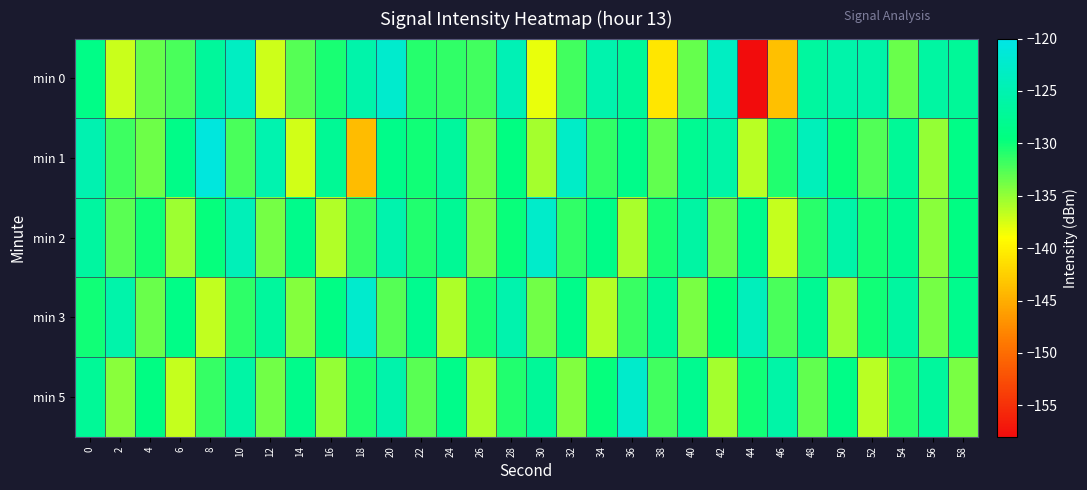

Which series has the widest spread of values?

min 0